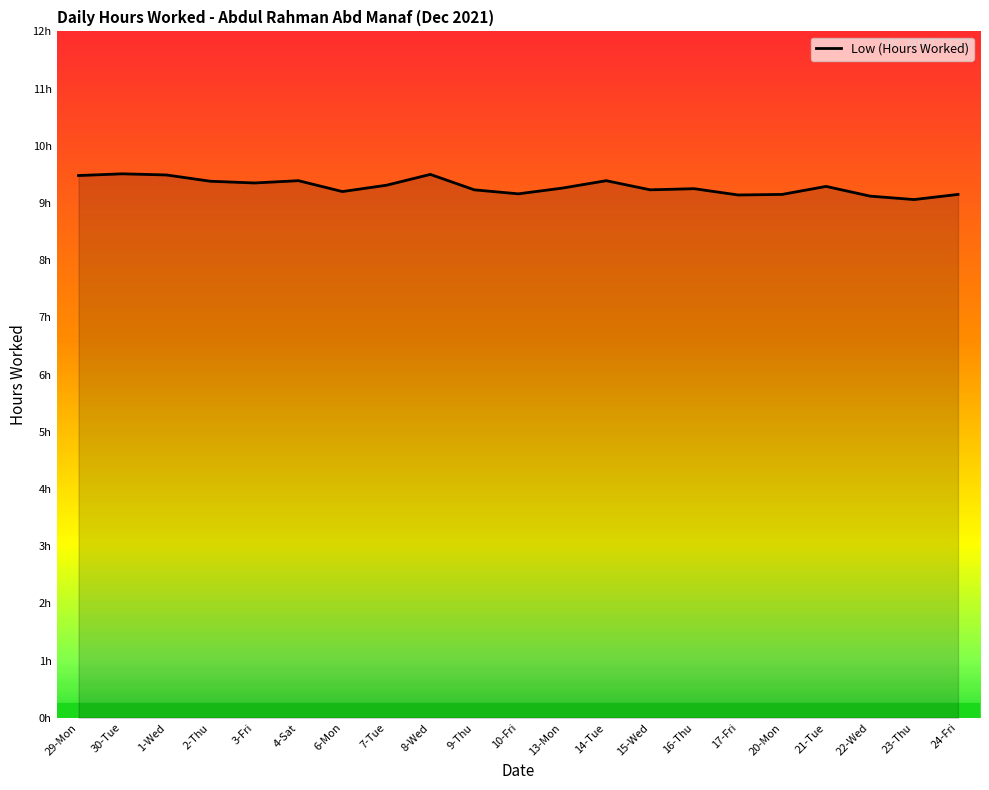

Does the chart display data point markers on the line(s)?

No